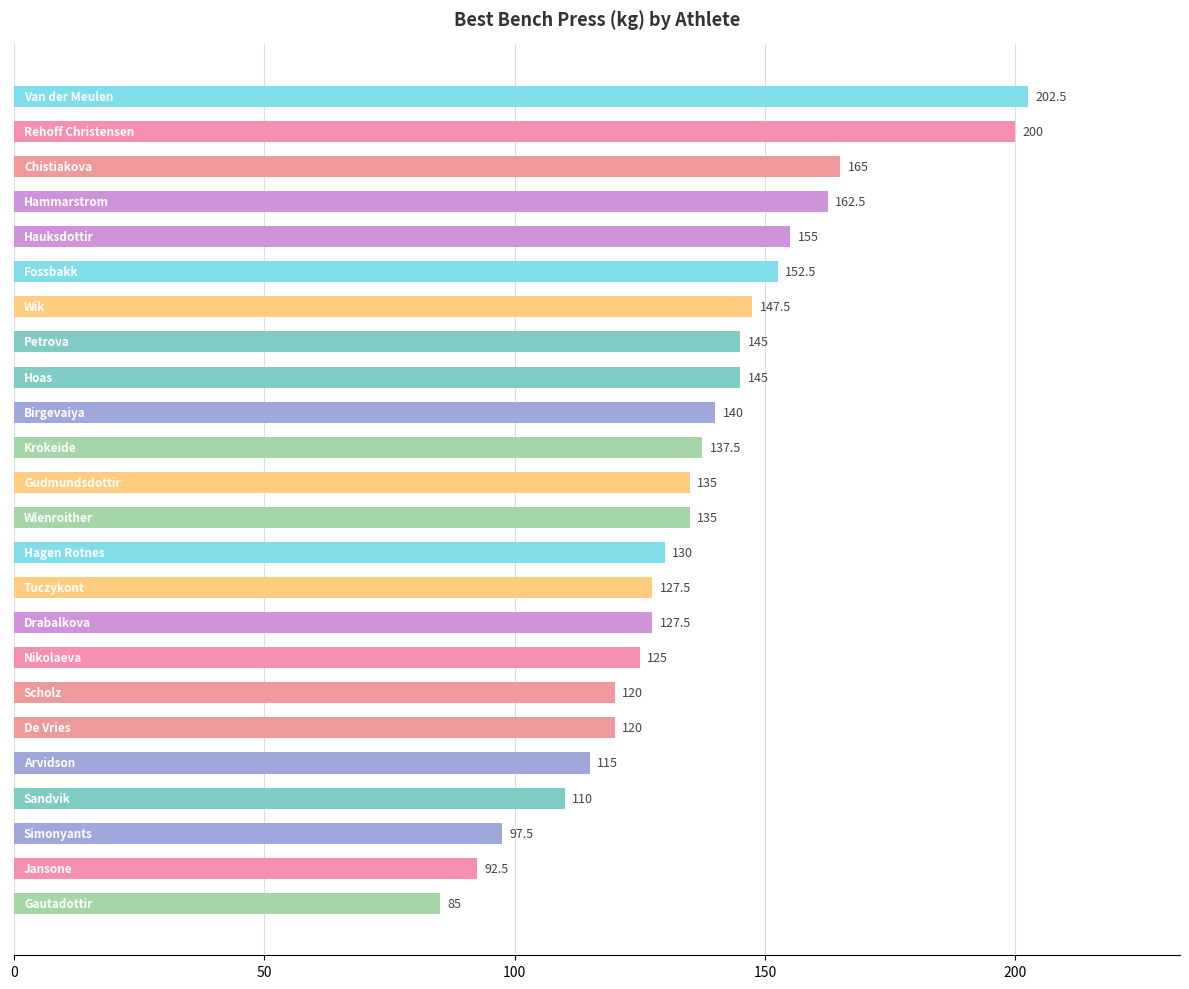

What is the average value?

136.4